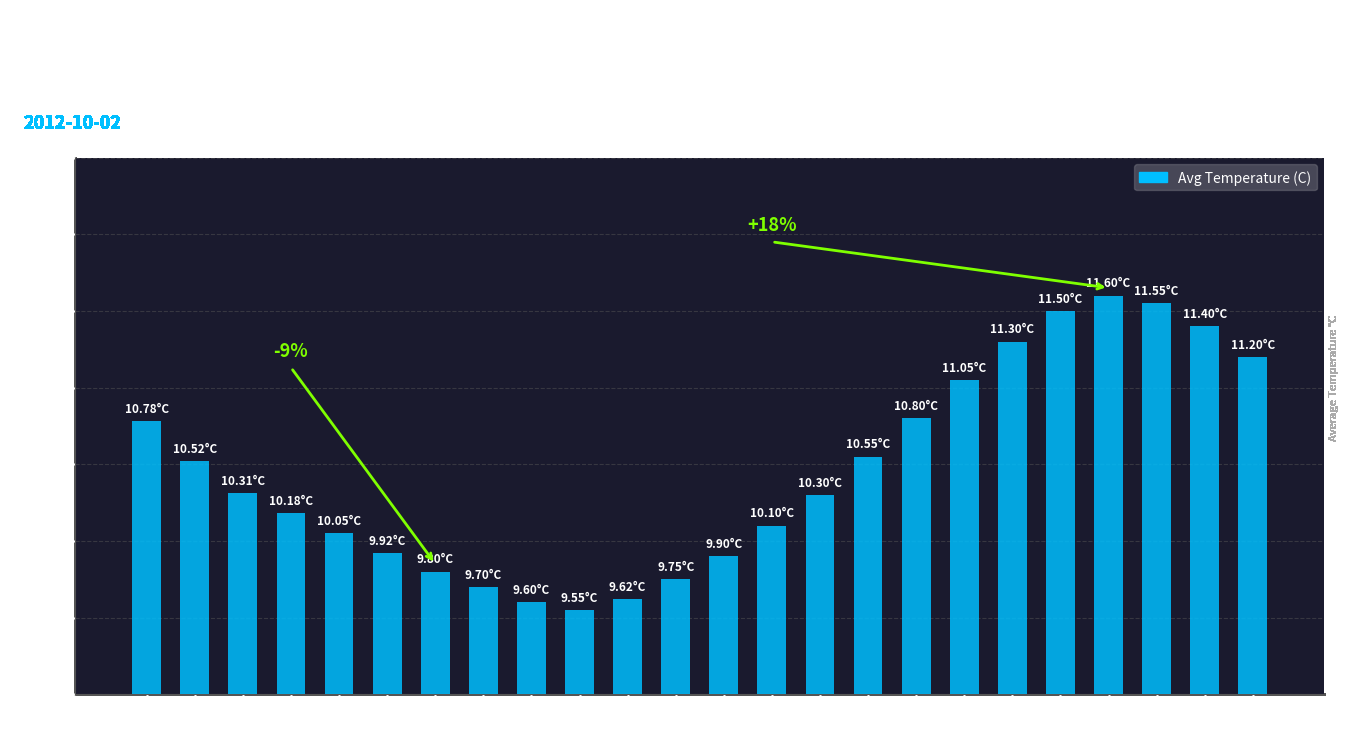

What is the change in value from 8 to 16?

+1.2